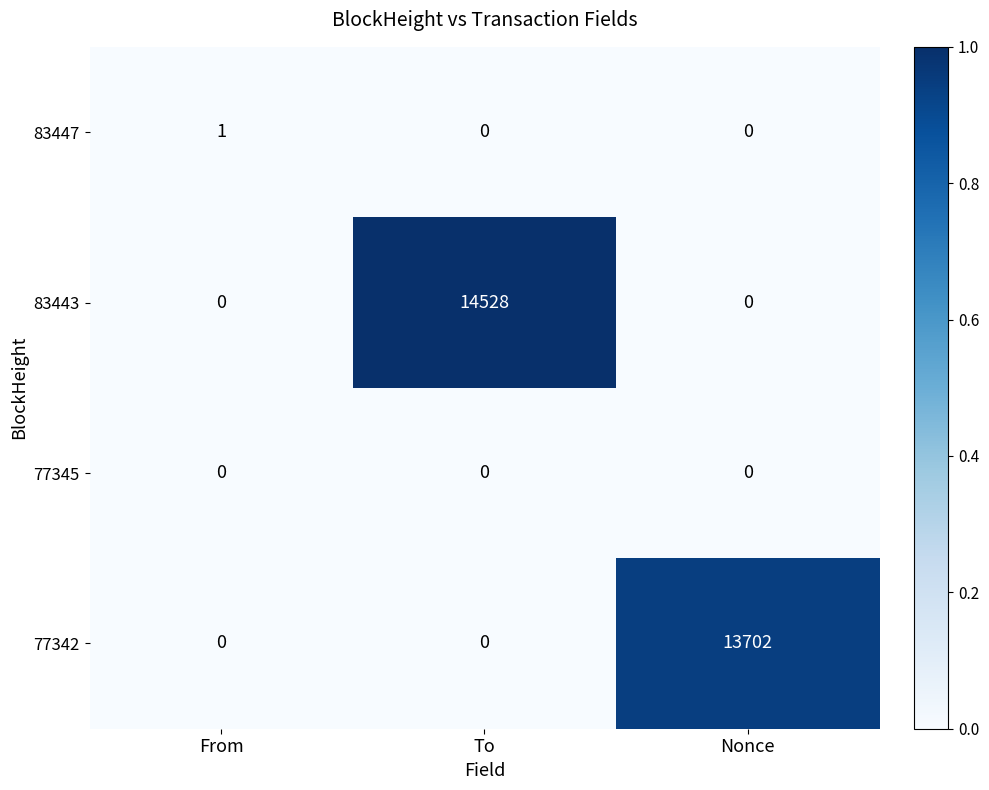

Rank the series by their maximum value, from highest to lowest.

83443, 77342, 83447, 77345